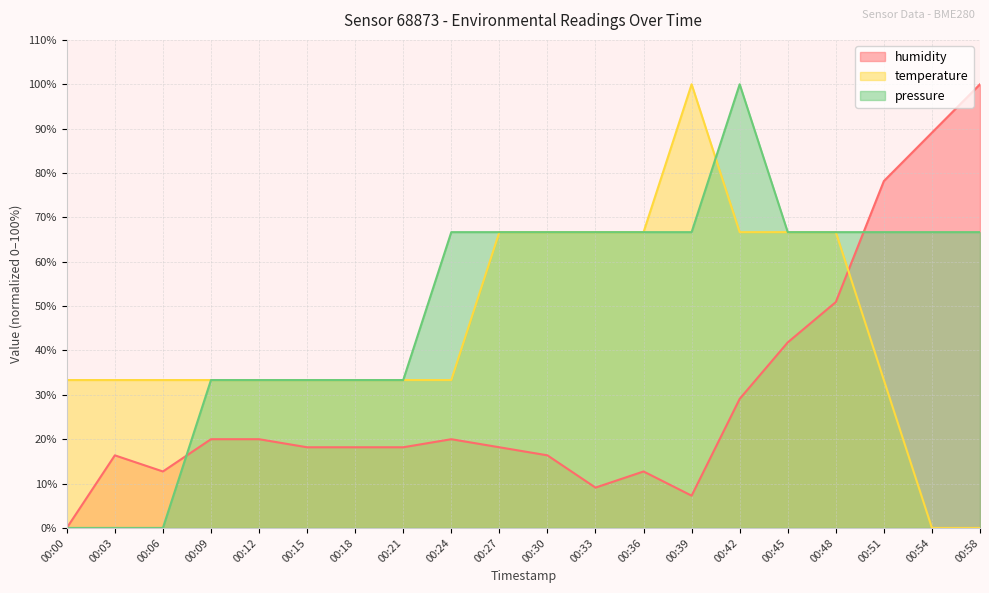

Reading right to left, list all the values displayed in this chart.

humidity: 100.0	89.1	78.2	50.9	41.8	29.1	7.3	12.7	9.1	16.4	18.2	20.0	18.2	18.2	18.2	20.0	20.0	12.7	16.4	0.0
temperature: 0.0	0.0	33.3	66.7	66.7	66.7	100.0	66.7	66.7	66.7	66.7	33.3	33.3	33.3	33.3	33.3	33.3	33.3	33.3	33.3
pressure: 66.7	66.7	66.7	66.7	66.7	100.0	66.7	66.7	66.7	66.7	66.7	66.7	33.3	33.3	33.3	33.3	33.3	0.0	0.0	0.0